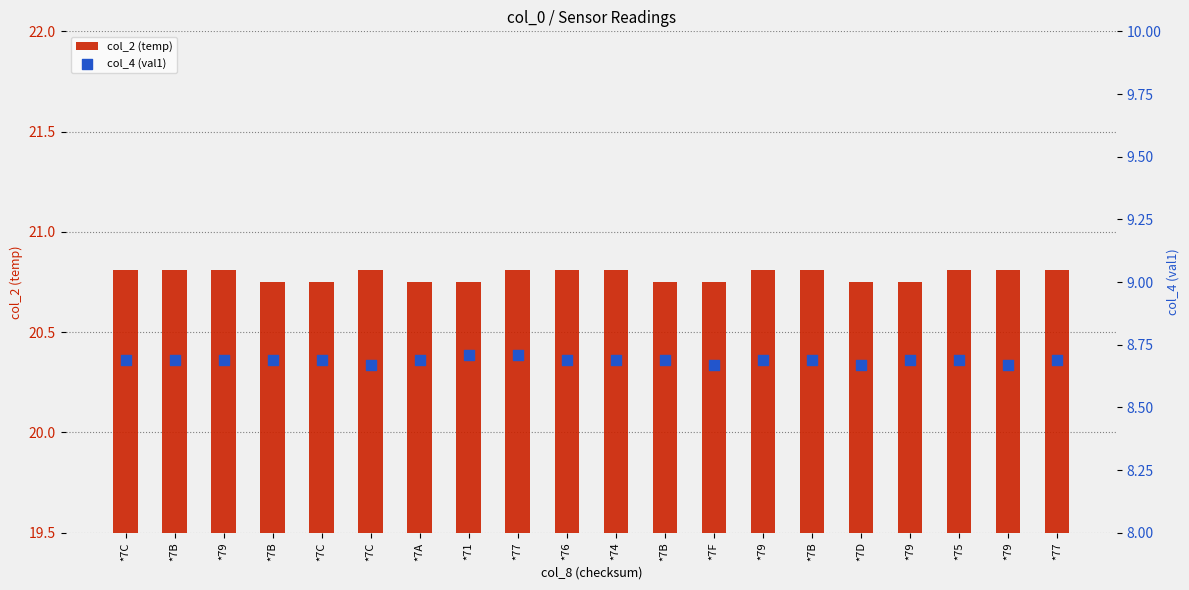

What is the total value across all series at *7C?

29.5